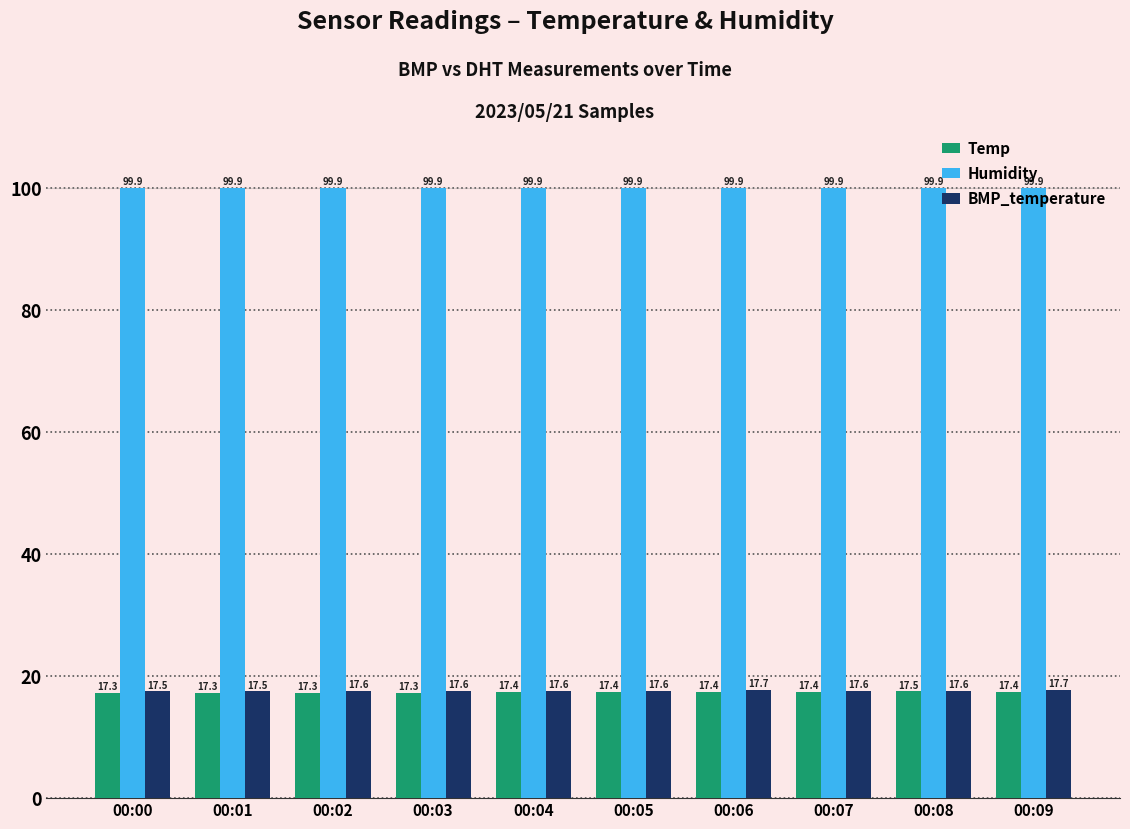

Which series changed the most between 00:01 and 00:02?

BMP_temperature